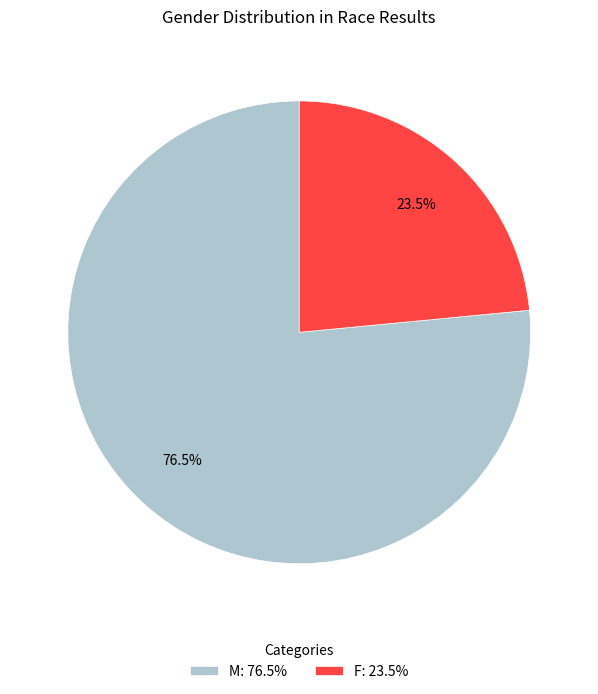

Is the sum of F: 23.5% and M: 76.5% greater than half?

Yes